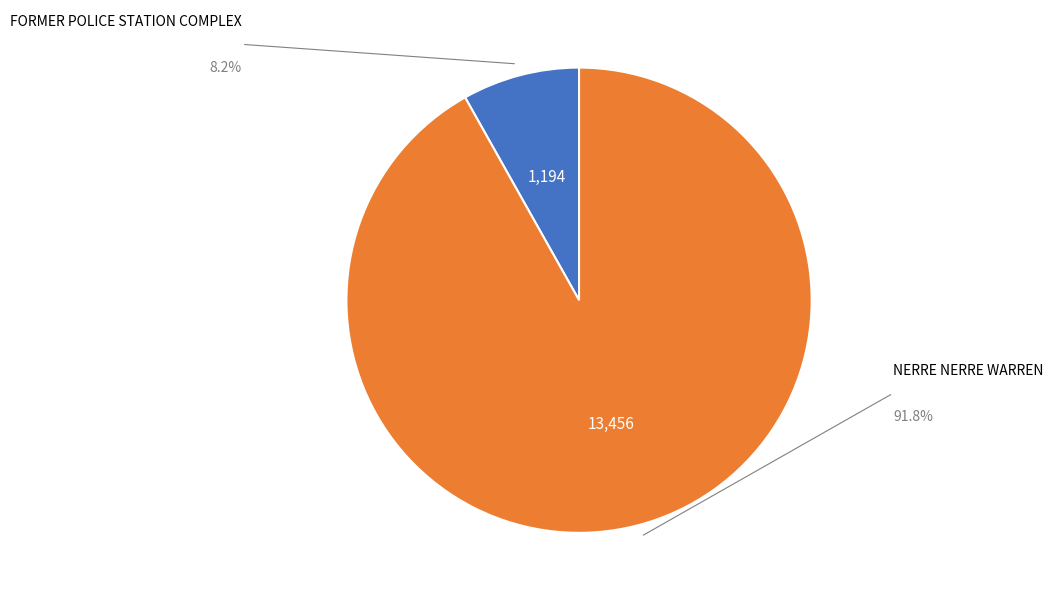

To the nearest percent, what is the difference between the largest and smallest slice percentages?

84%